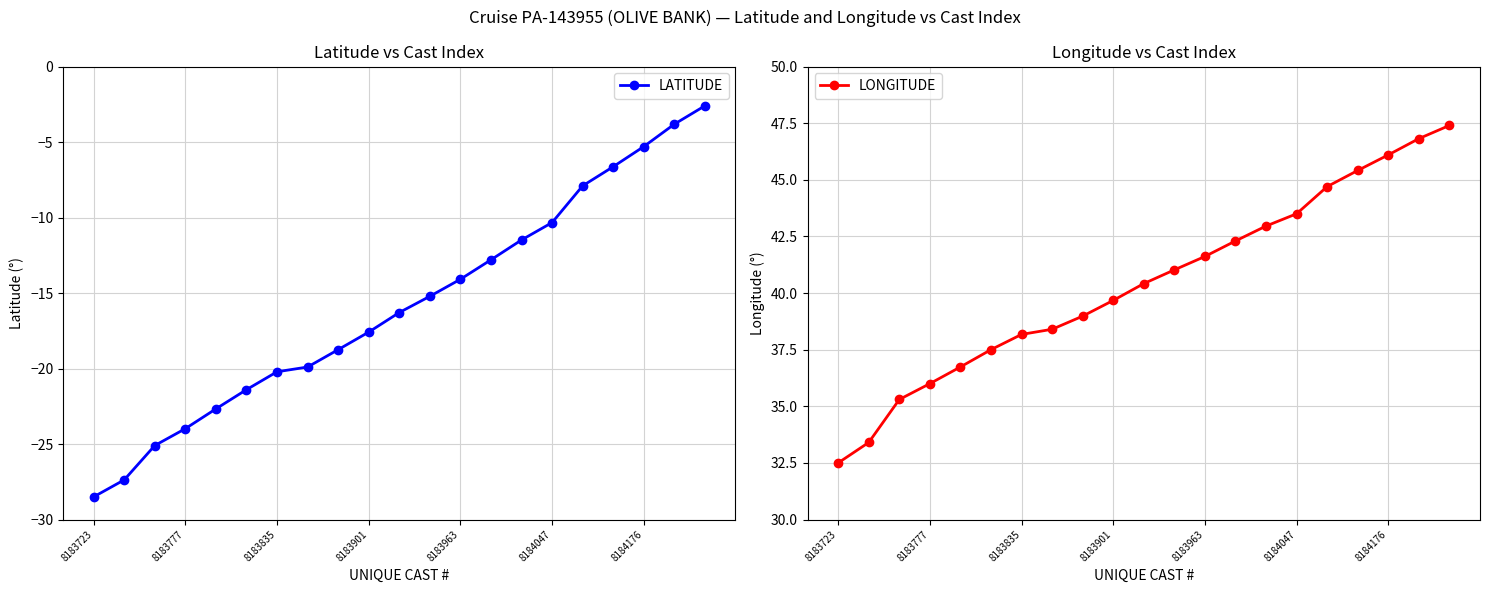

What is the minimum value shown in the chart?

-28.5